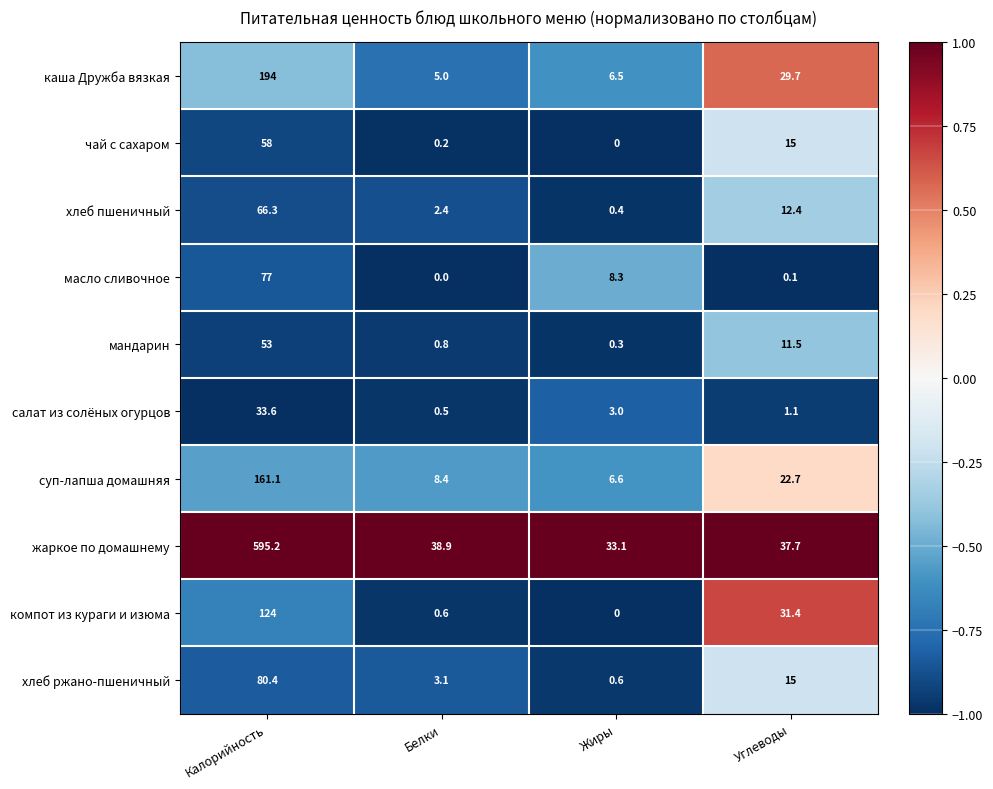

Where does the салат из солёных огурцов series first go above 3?

Калорийность